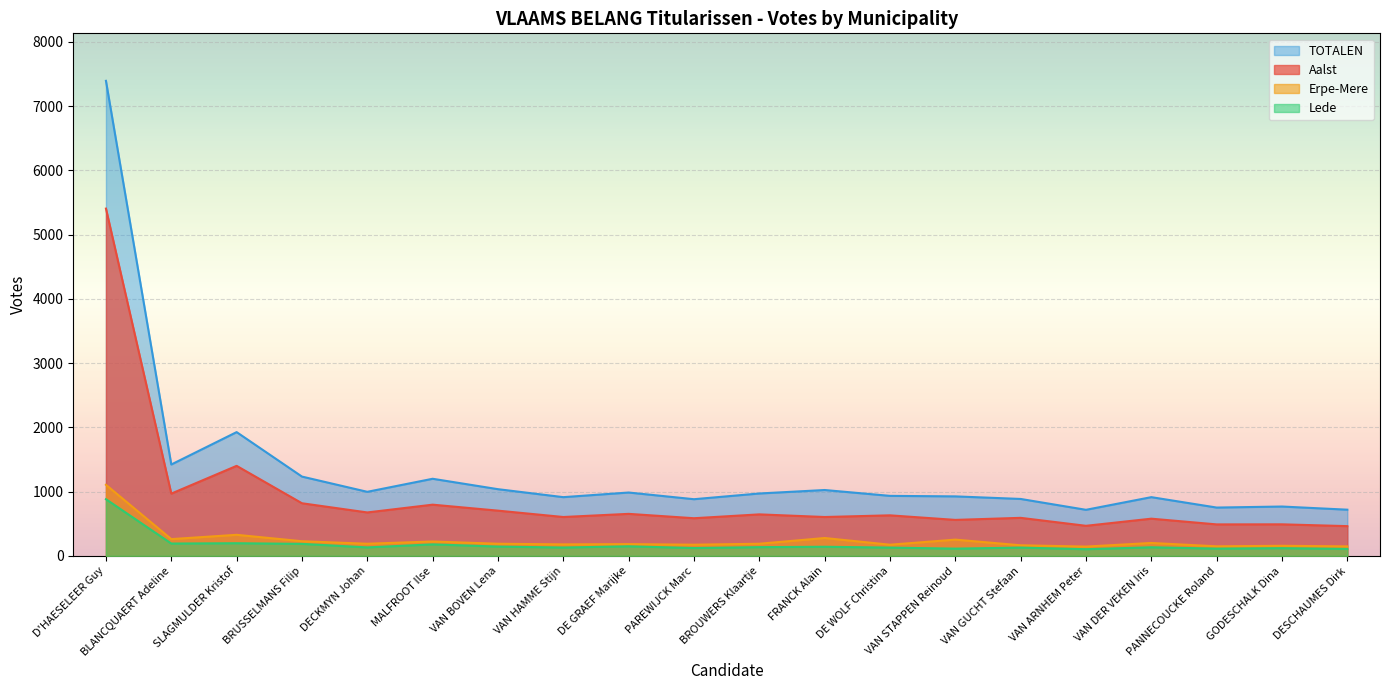

What is the sum of the TOTALEN values at VAN STAPPEN Reinoud and SLAGMULDER Kristof?

2852